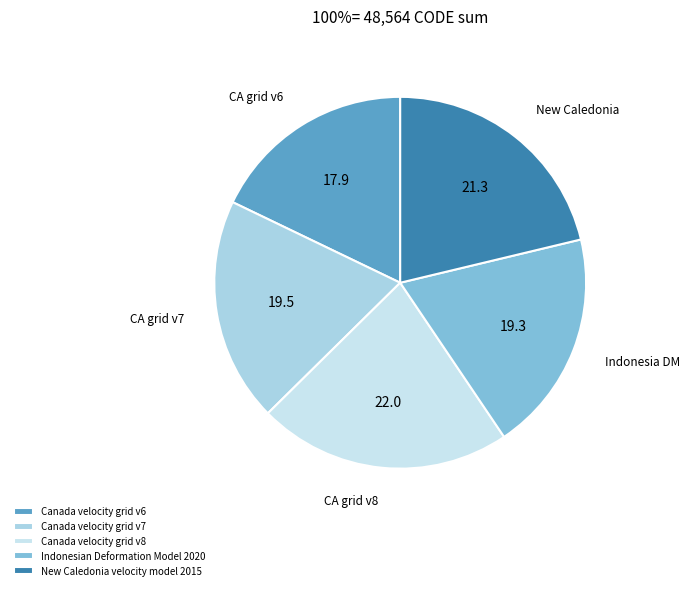

How many segments does this pie chart have?

5